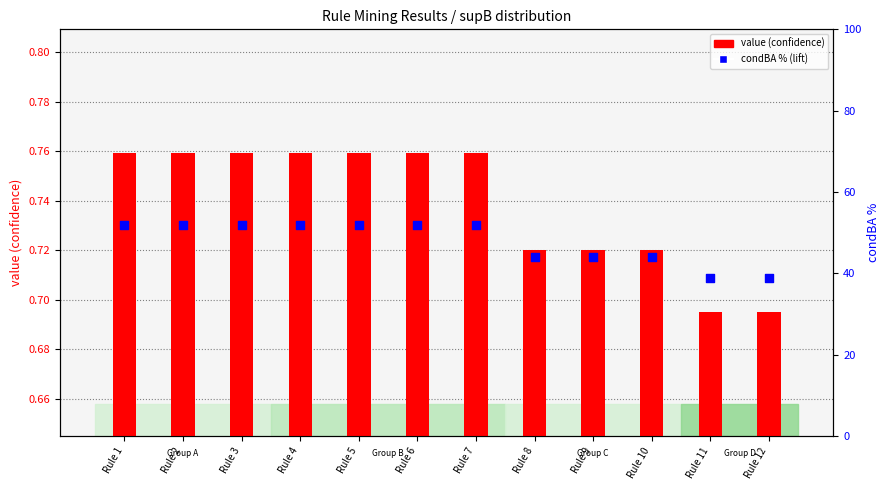

Is the value of condBA % (lift) at Rule 9 greater than the value of value (conf) at Rule 4?

Yes